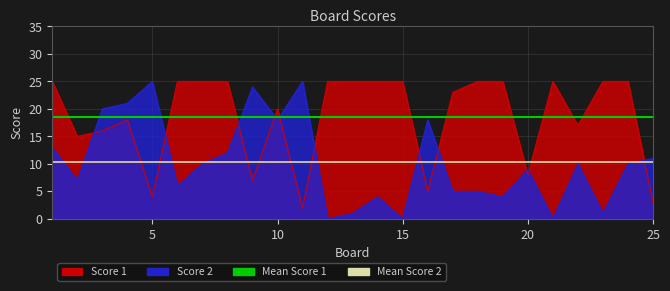

What is the greatest value displayed?

25